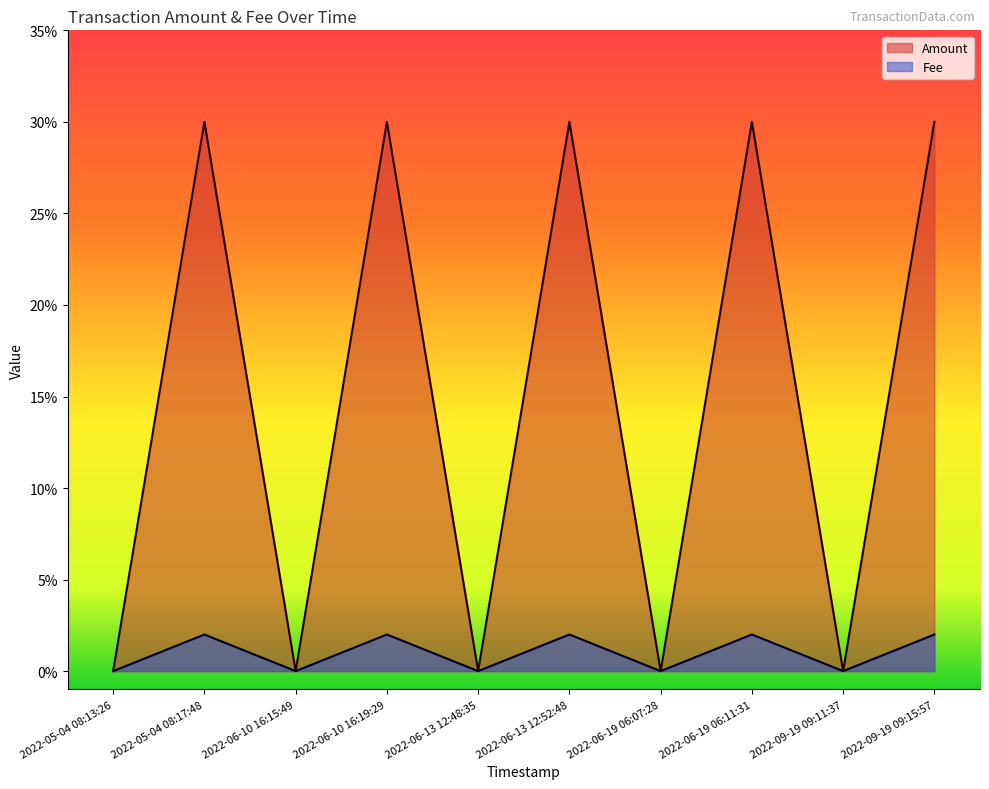

Rank the categories by Fee value from lowest to highest.

2022-05-04 08:13:26, 2022-06-10 16:15:49, 2022-06-13 12:48:35, 2022-06-19 06:07:28, 2022-09-19 09:11:37, 2022-05-04 08:17:48, 2022-06-10 16:19:29, 2022-06-13 12:52:48, 2022-06-19 06:11:31, 2022-09-19 09:15:57